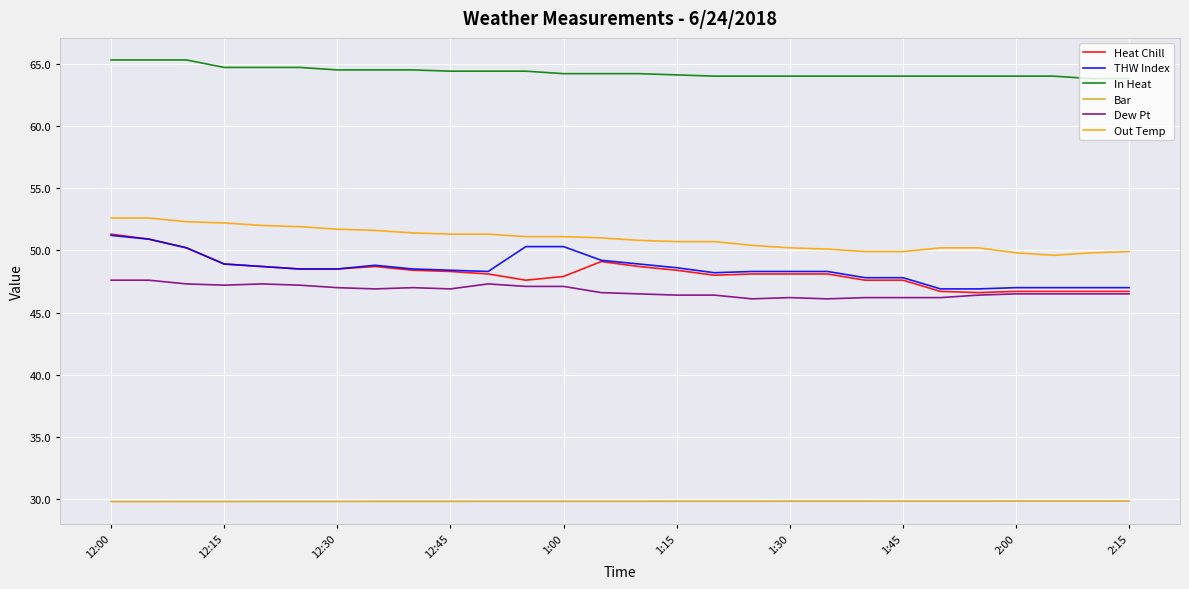

What is the maximum value shown in the chart?

65.3